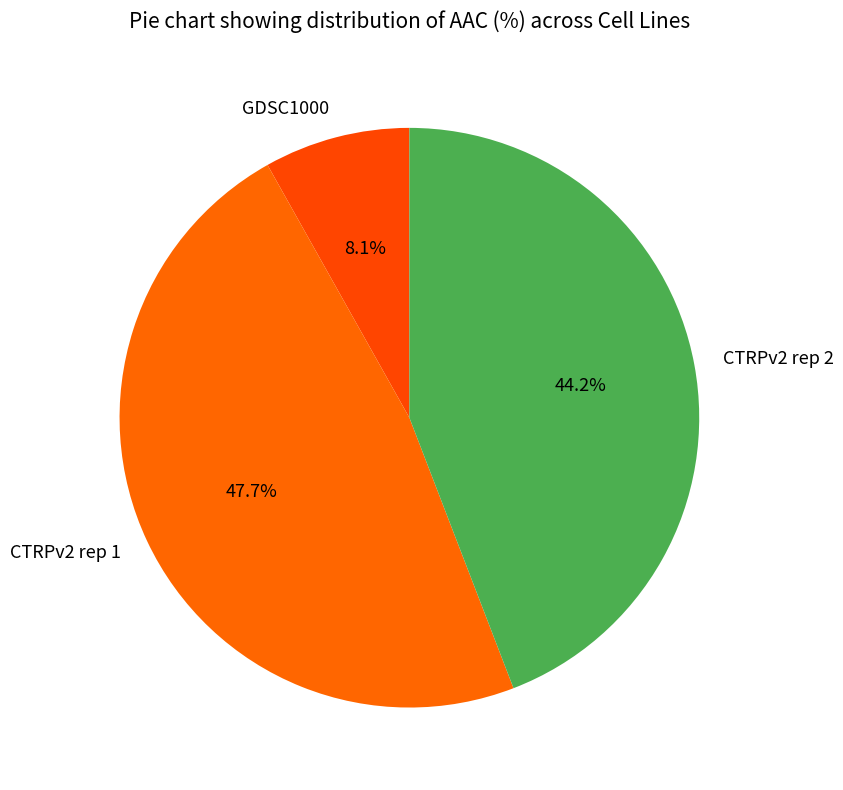

Do CTRPv2 rep 1 and CTRPv2 rep 2 together represent more than half of the pie?

Yes